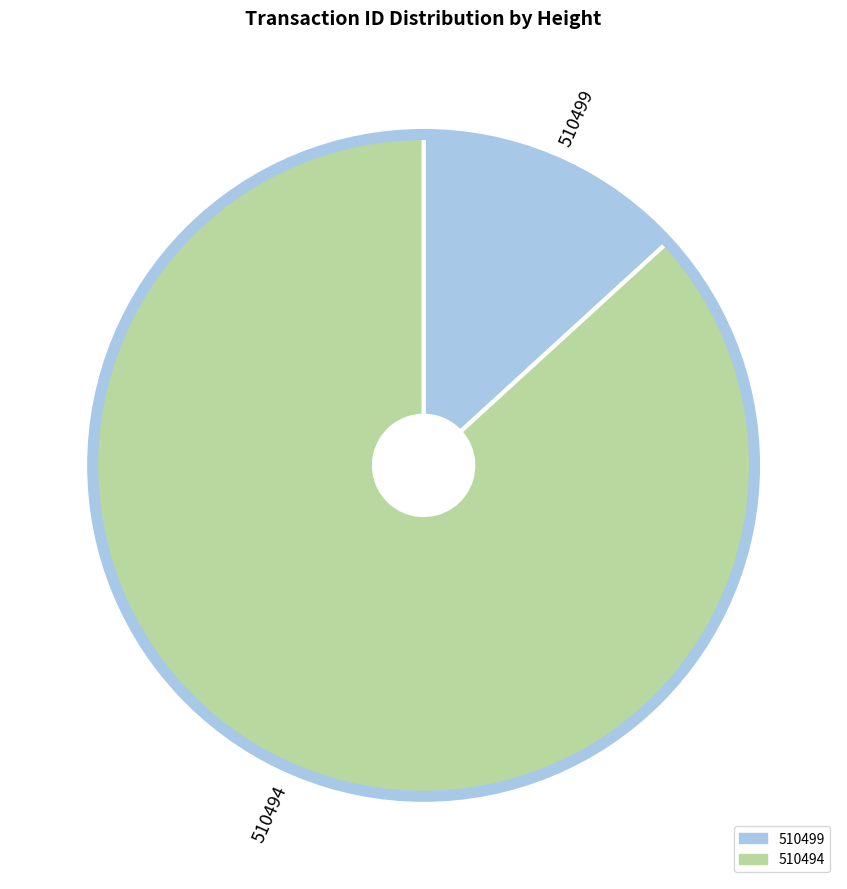

Is the sum of 510499 and 510494 greater than half?

Yes